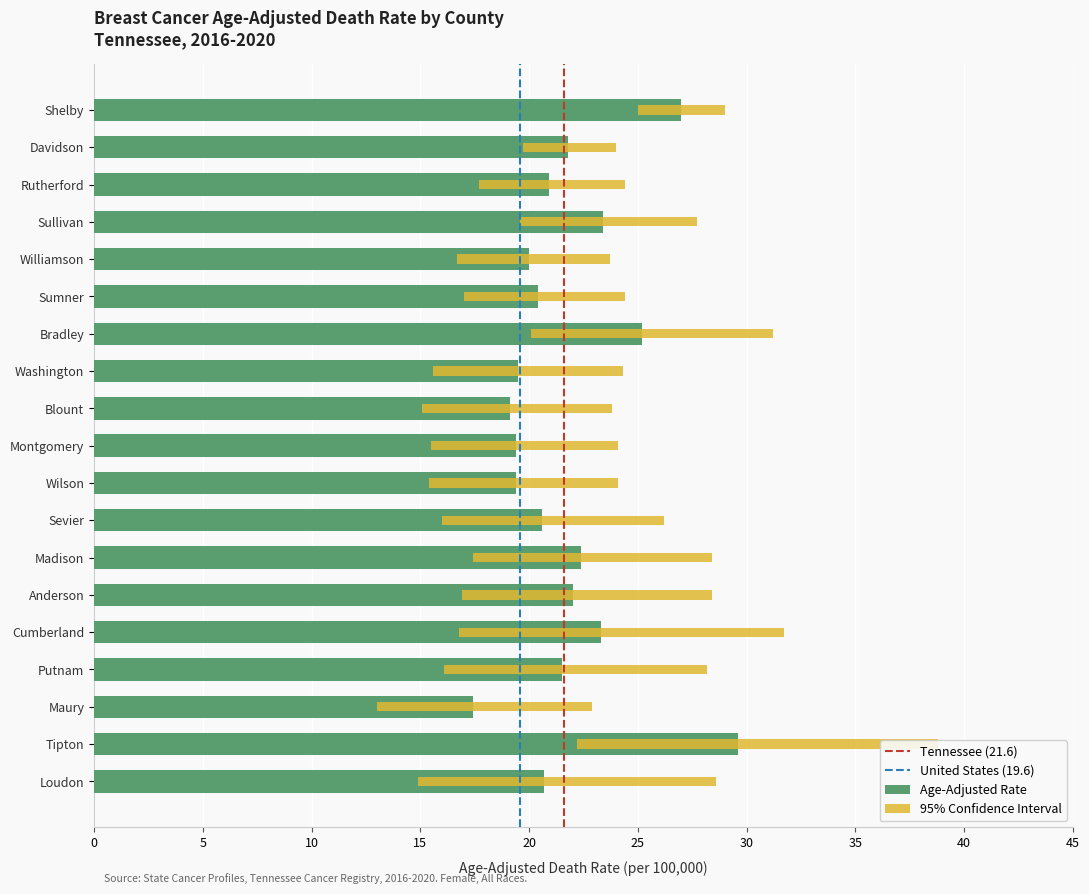

What is the average value of the Upper CI series?

27.0